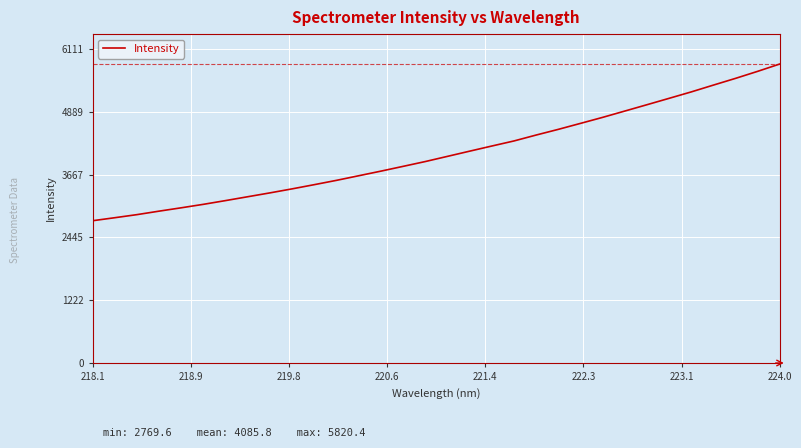

What is the difference between the maximum and minimum values?

3050.9